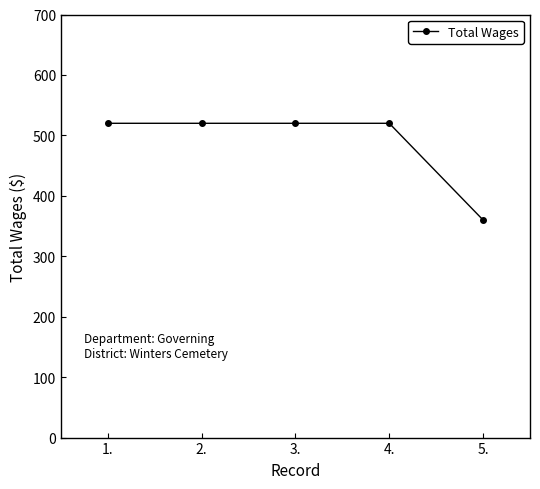

Which category has the lowest value across all series?

5.